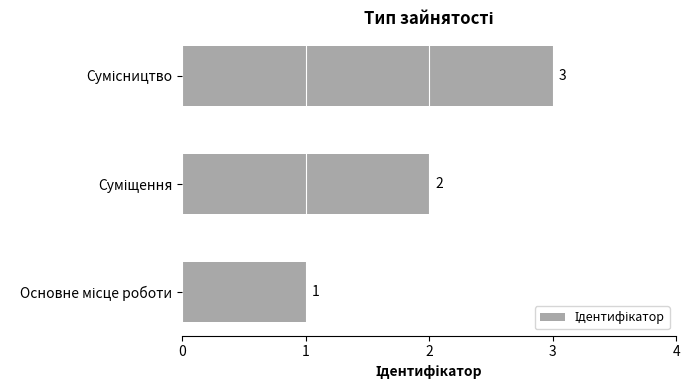

Does the chart contain stacked bars?

No